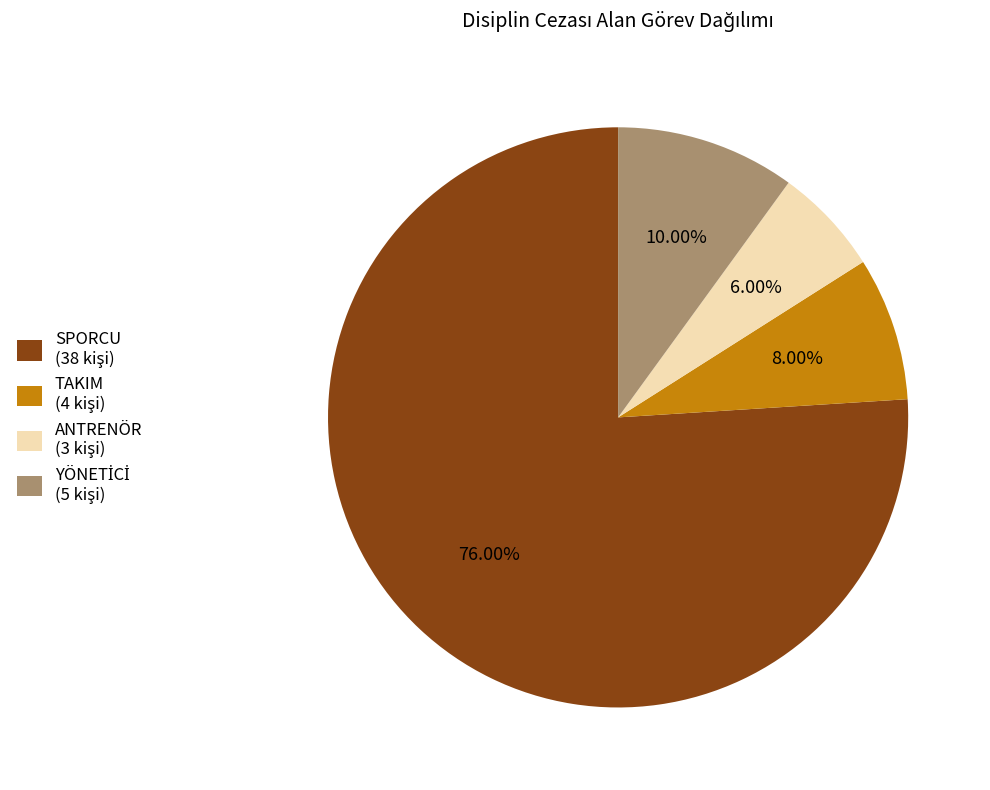

Which category accounts for the majority?

SPORCU